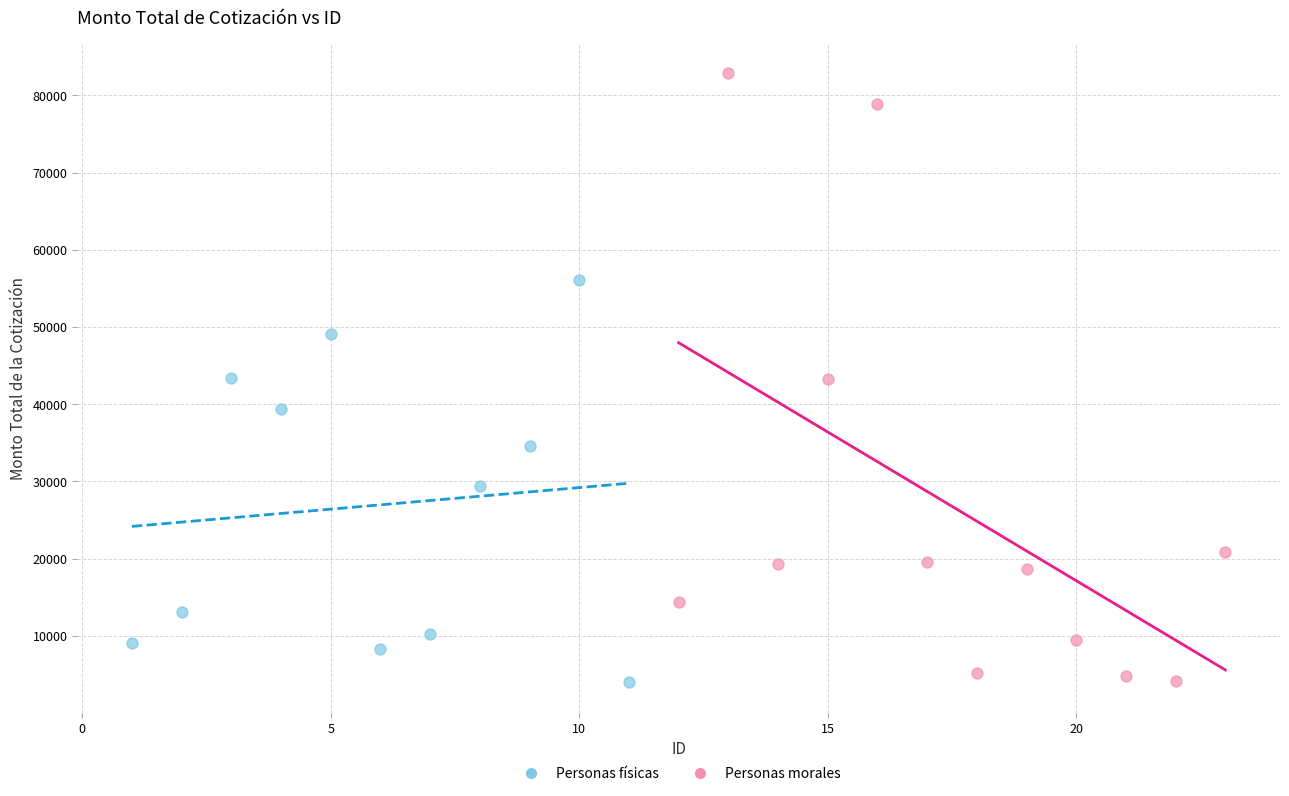

Which series reaches the maximum Y coordinate?

Personas morales